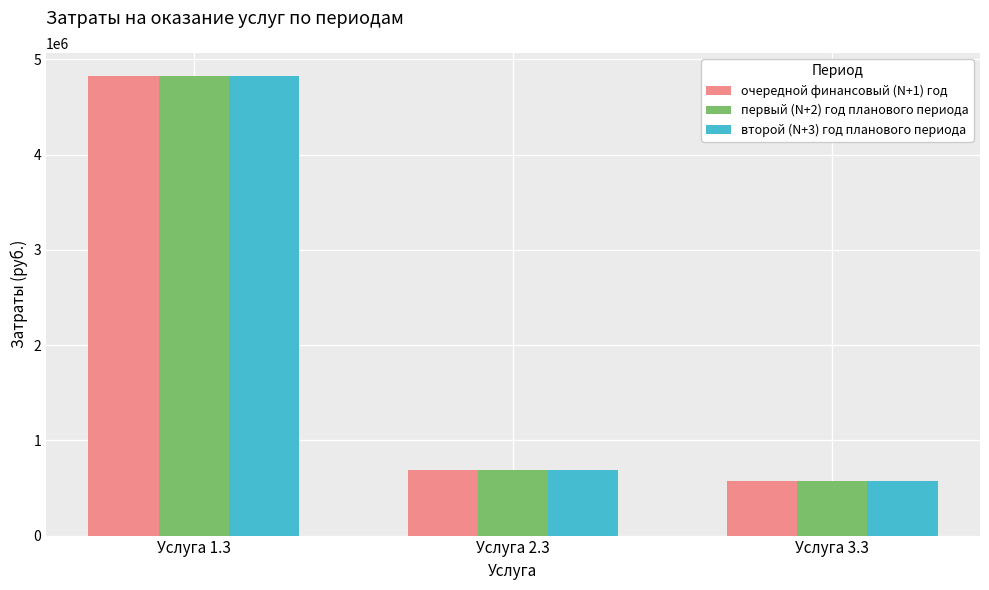

What are all the series names shown in the legend?

очередной финансовый (N+1) год, первый (N+2) год планового периода, второй (N+3) год планового периода